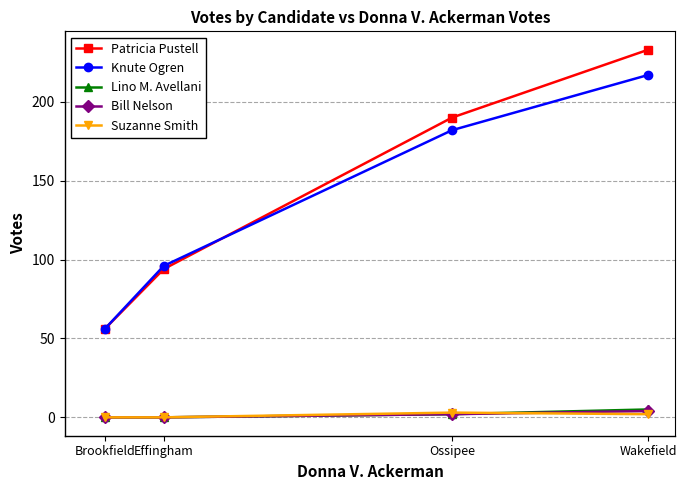

At which label is Patricia Pustell closest to 144?

Ossipee